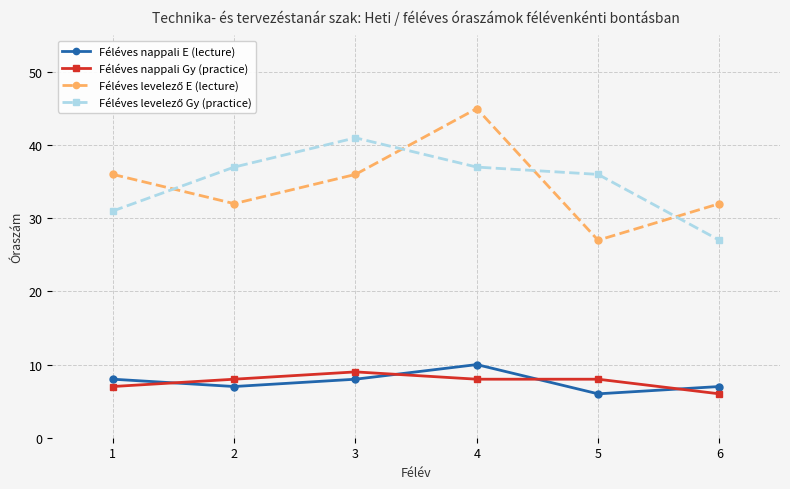

Count the Féléves nappali Gy (practice) values in the range 7 to 8.

4